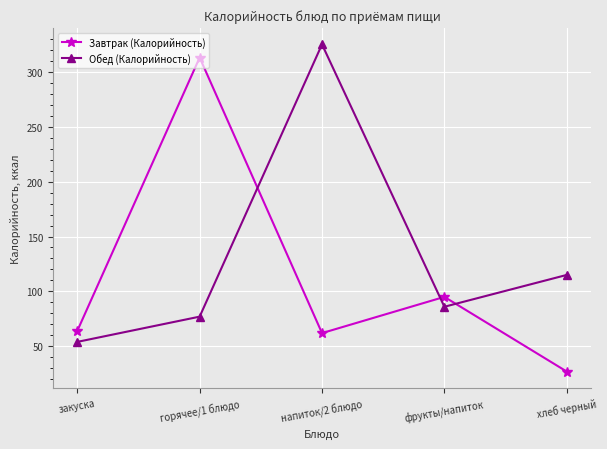

Which series has the largest total across all categories?

Обед (Калорийность)